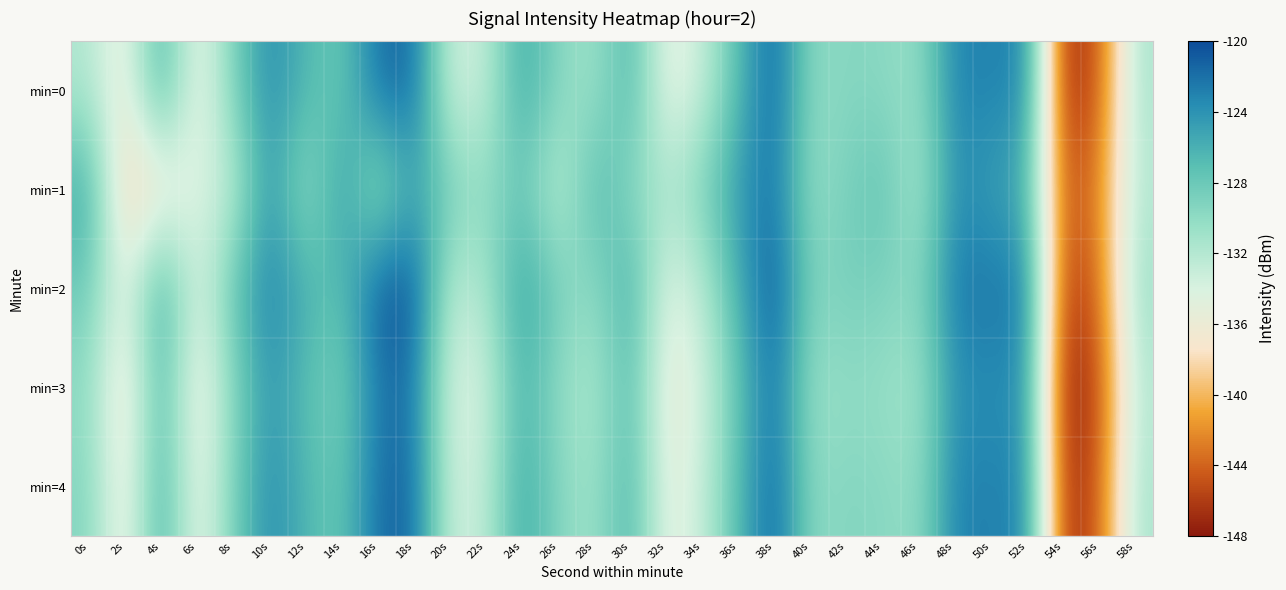

Which series has the largest total across all categories?

min=2